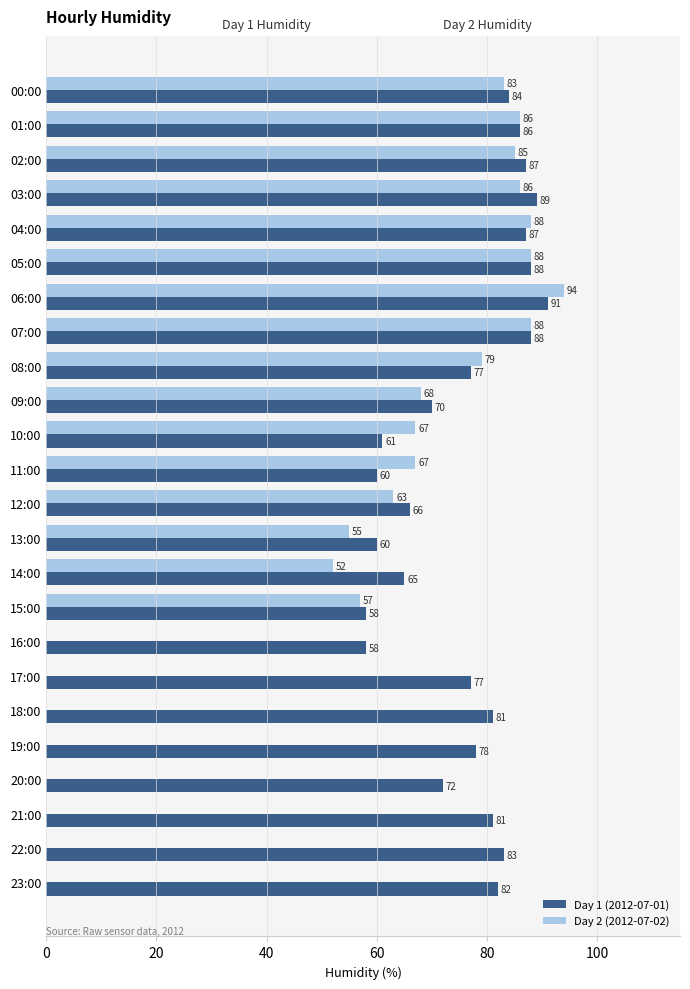

Which series changed the most between 20:00 and 21:00?

Day 1 (2012-07-01)